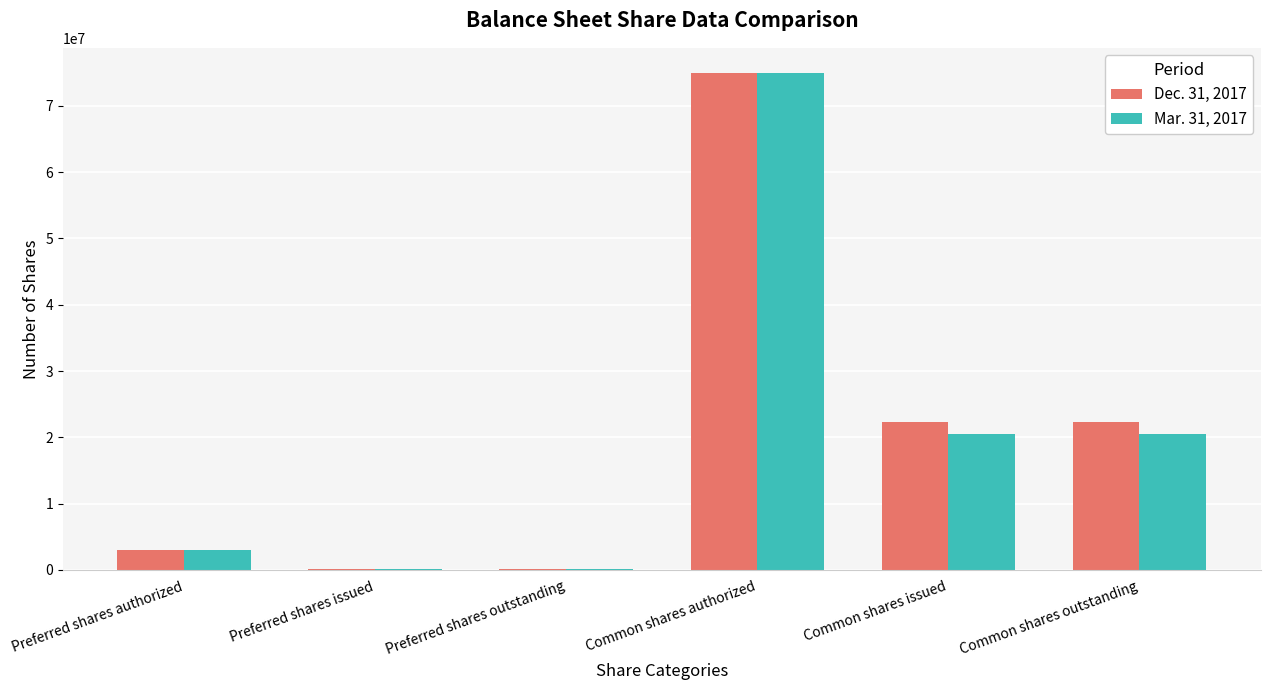

What are all the series names shown in the legend?

Dec. 31, 2017, Mar. 31, 2017